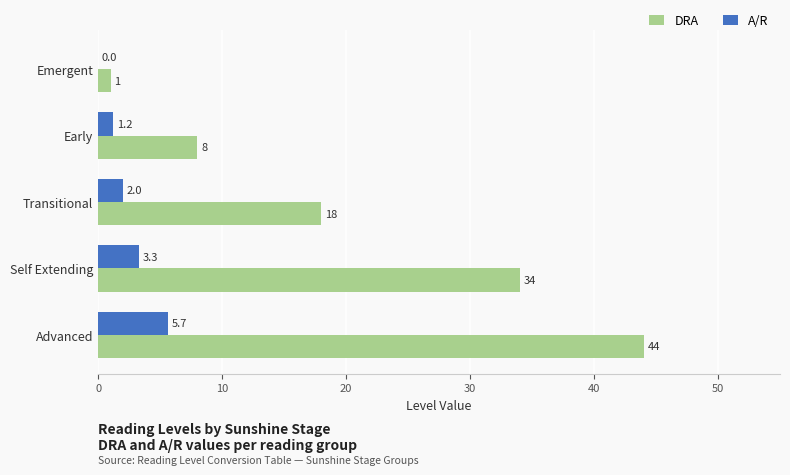

Read the DRA value at Early.

8.0